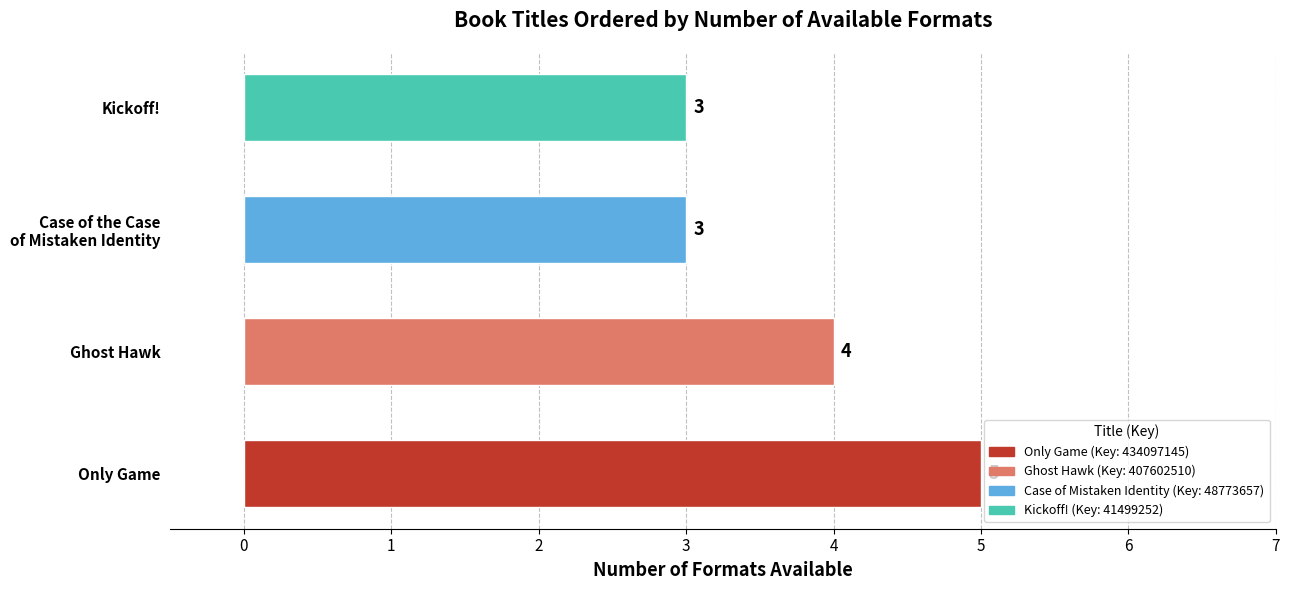

What is the smallest value displayed?

3